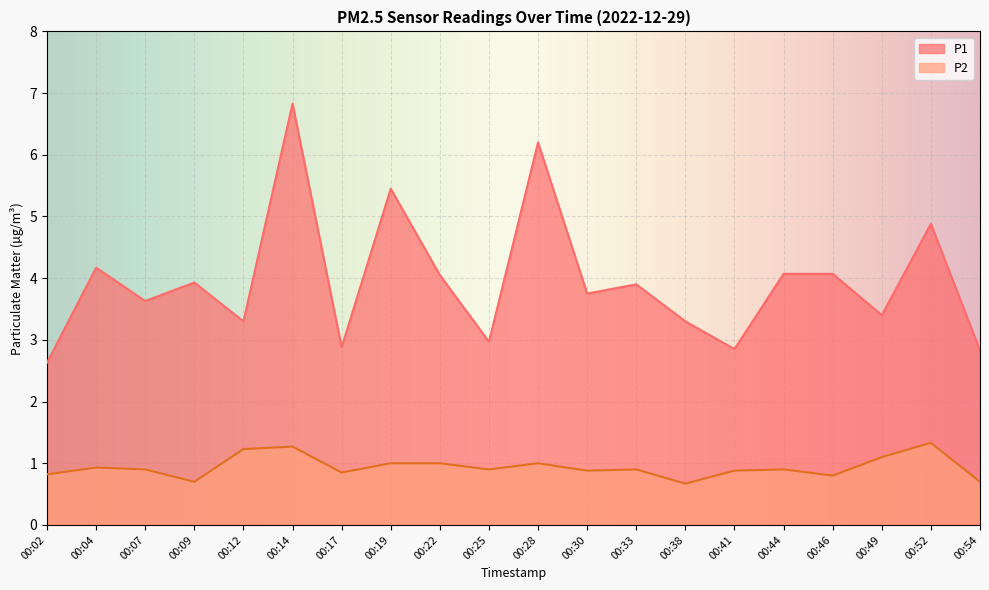

Which label corresponds to the smallest value in the chart?

00:38